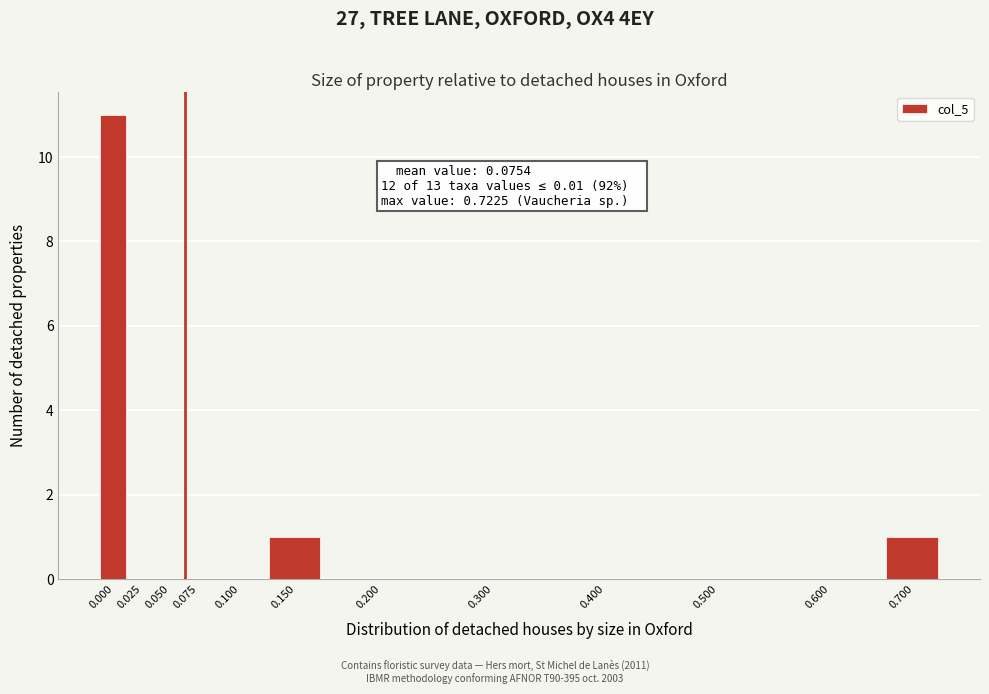

Reading left to right, list all the values displayed in this chart.

0.000=11	0.025=0	0.050=0	0.075=0	0.100=0	0.150=1	0.200=0	0.300=0	0.400=0	0.500=0	0.600=0	0.700=1